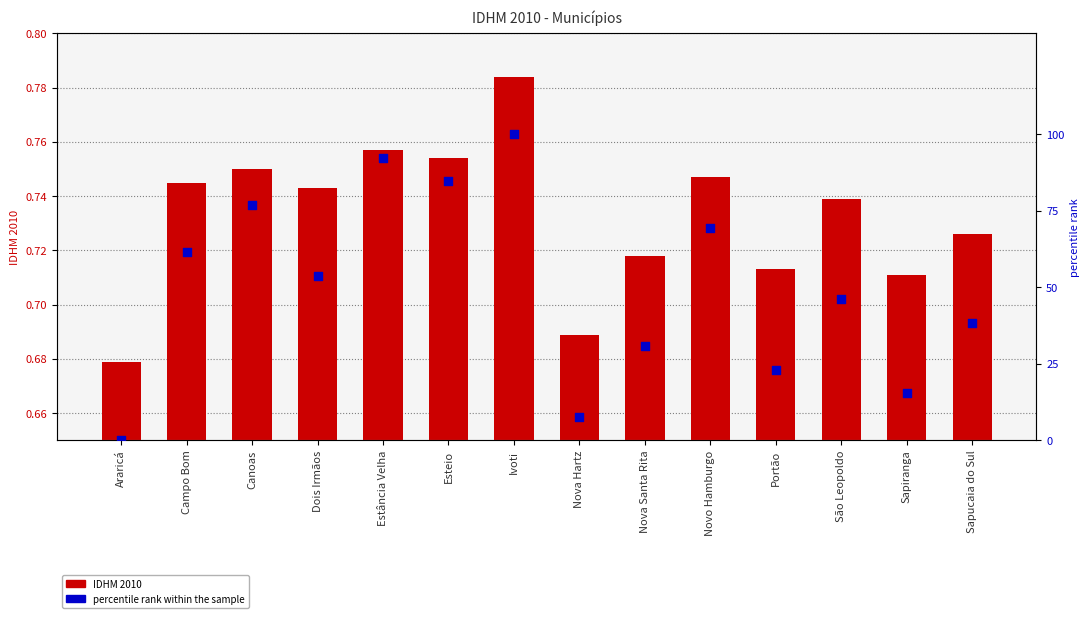

At how many categories does at least one series exceed 68?

5